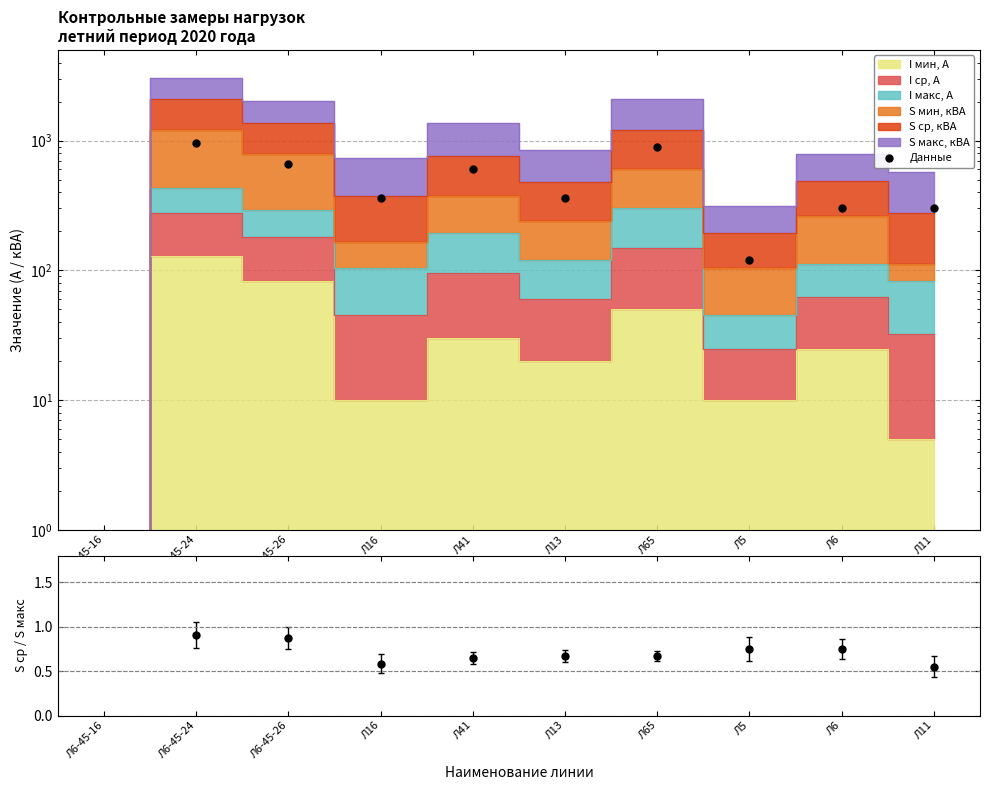

True or false: there are more than 0 points higher than both neighbors.

True